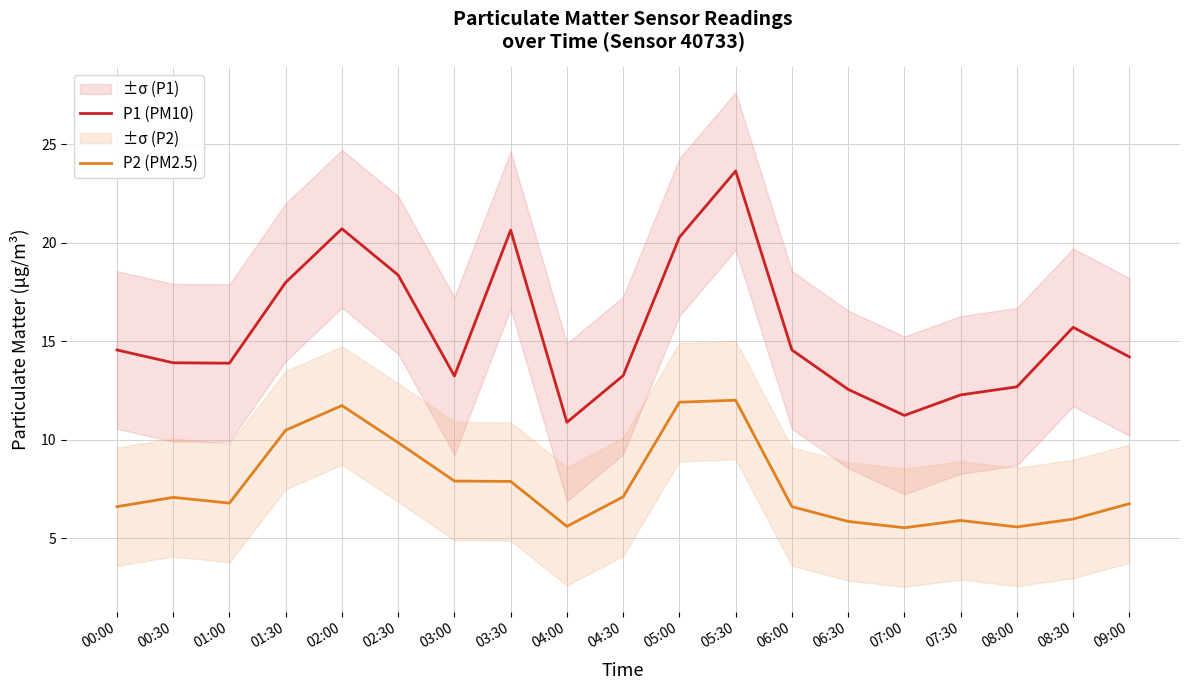

True or false: P1 (PM10) and P2 (PM2.5) intersect in this chart.

False